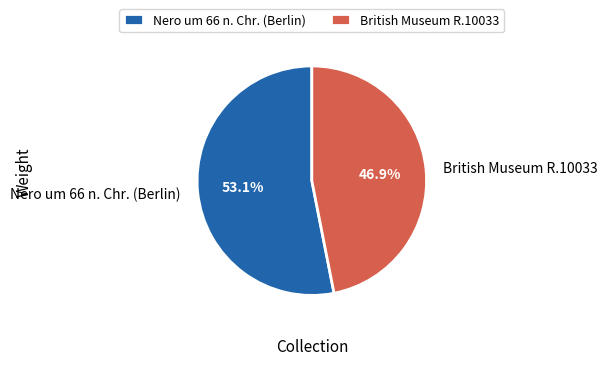

Which has a higher value, Nero um 66 n. Chr. (Berlin) or British Museum R.10033?

Nero um 66 n. Chr. (Berlin)